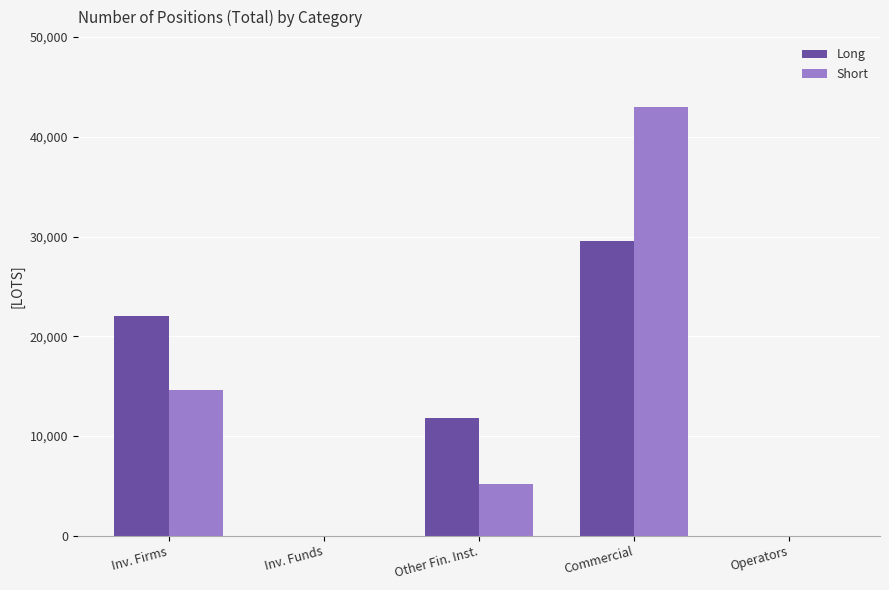

How many data points in Long are above 11769?

3